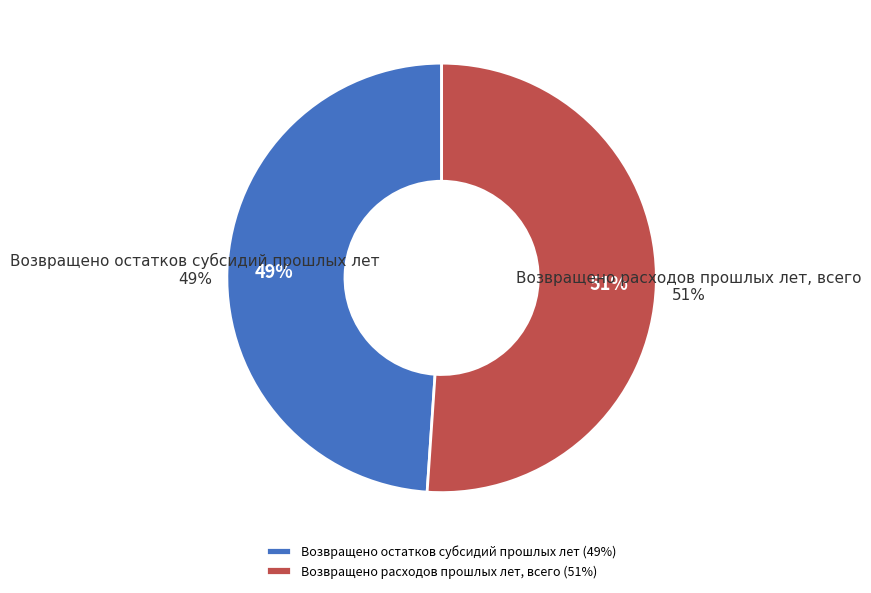

Which slice is the largest?

Возвращено расходов прошлых лет, всего